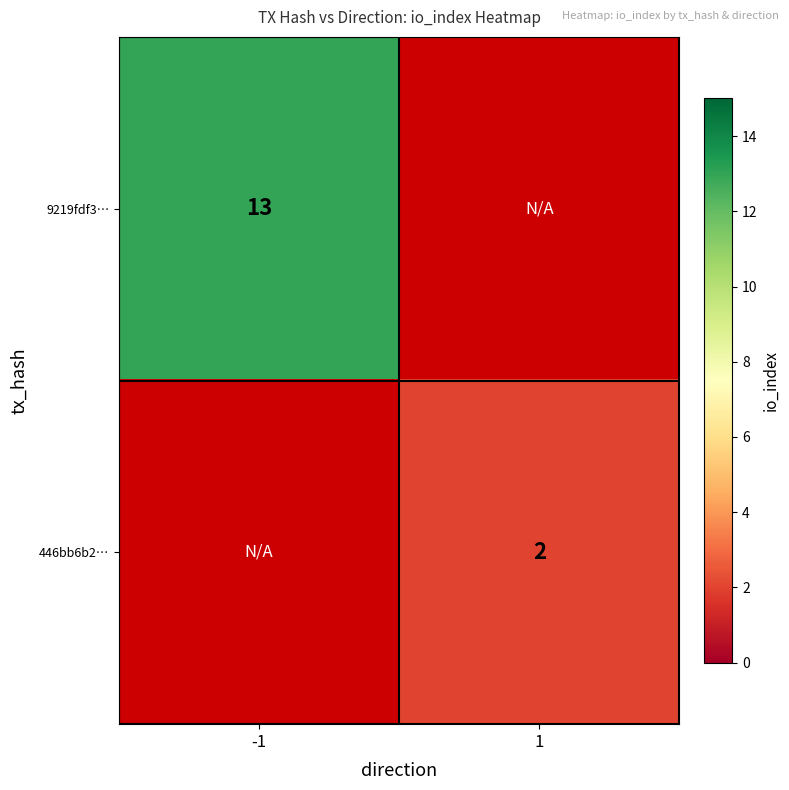

The value of 9219fdf3… at -1 is 13. True or false?

True